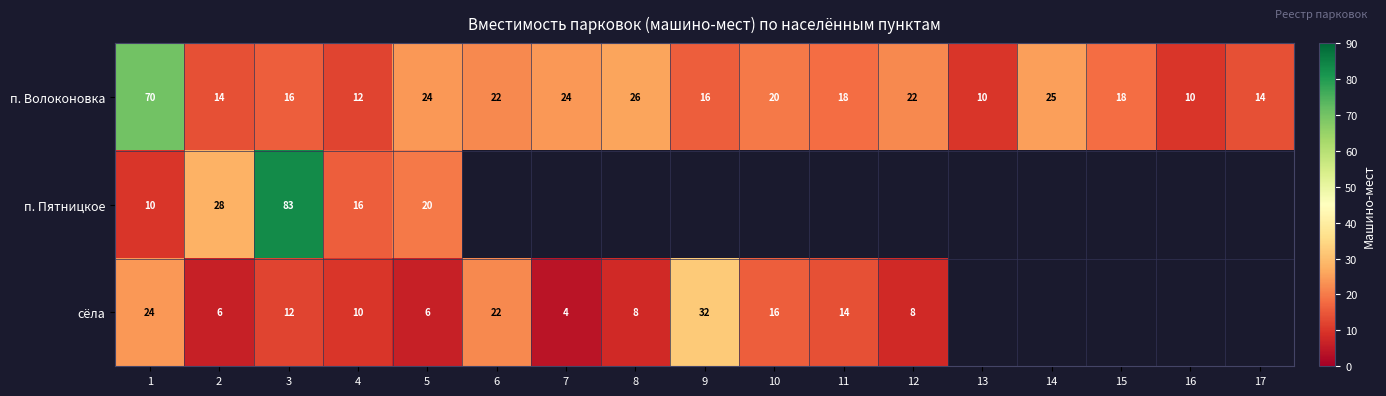

What is the total value across all series at 5?

50